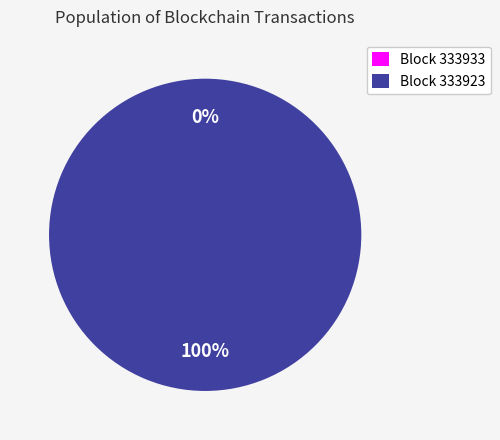

What is the total percentage of 333923 and 333933?

100.0%